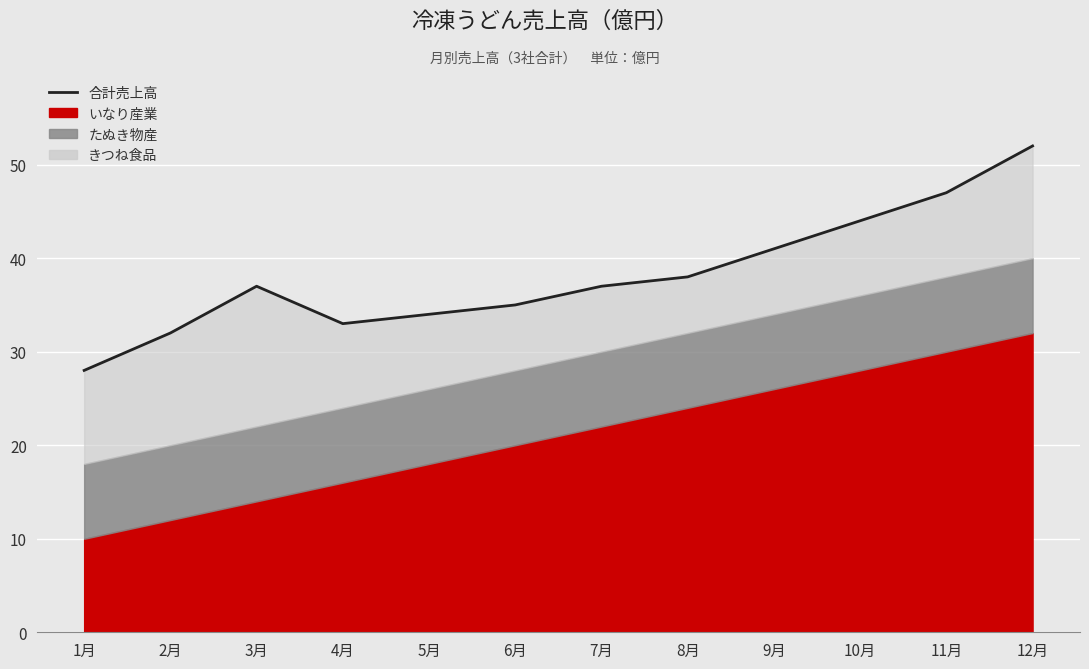

What is the value of the 7th point from the left?

37